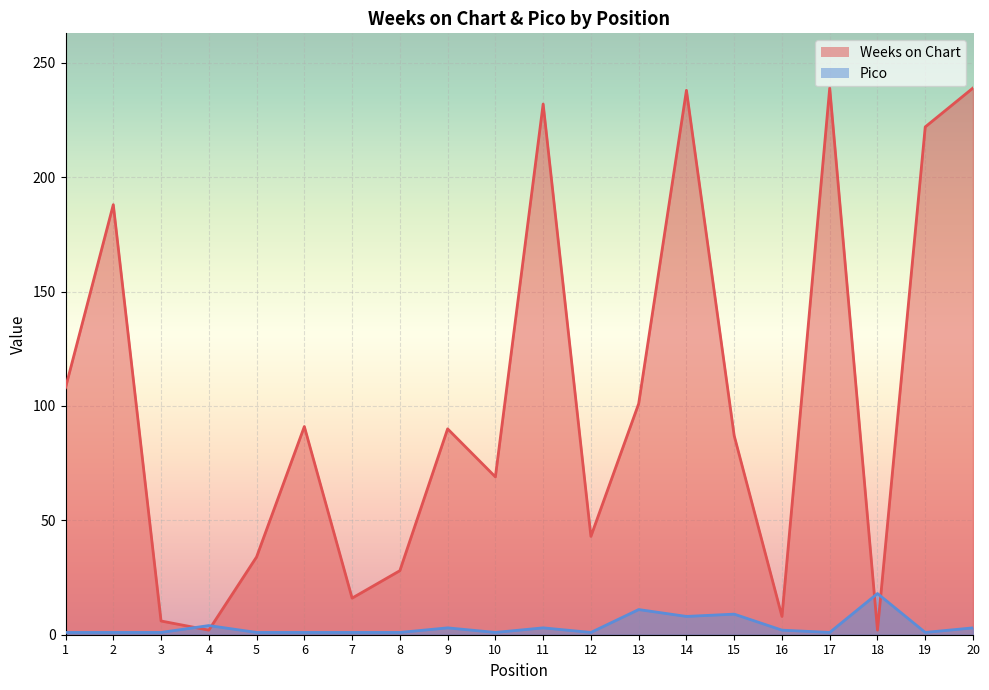

True or false: Pico has a value of 9 at 15.

True